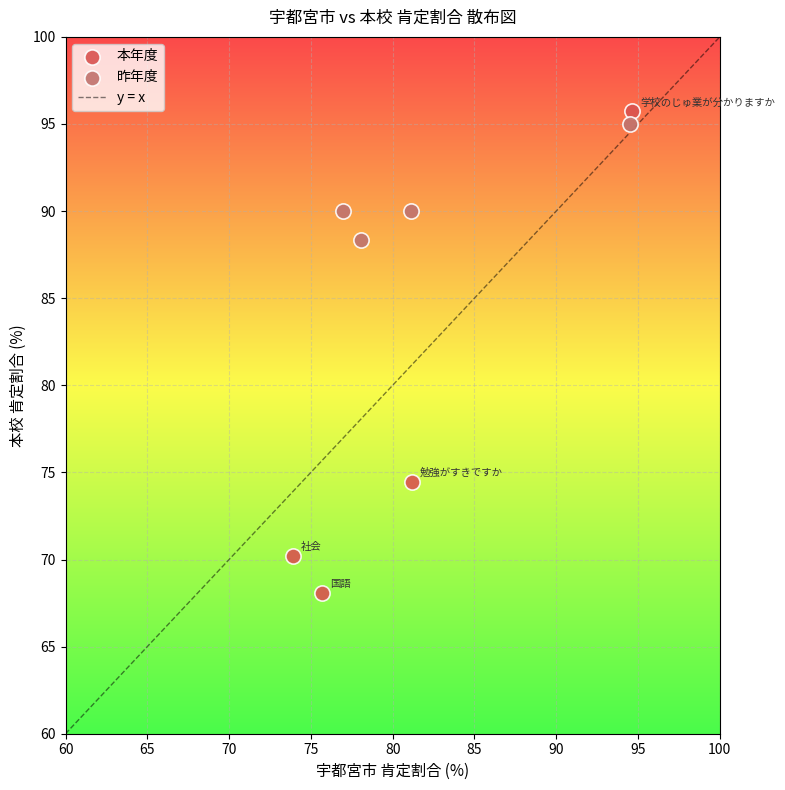

Which series has the largest Y range (max minus min)?

本年度